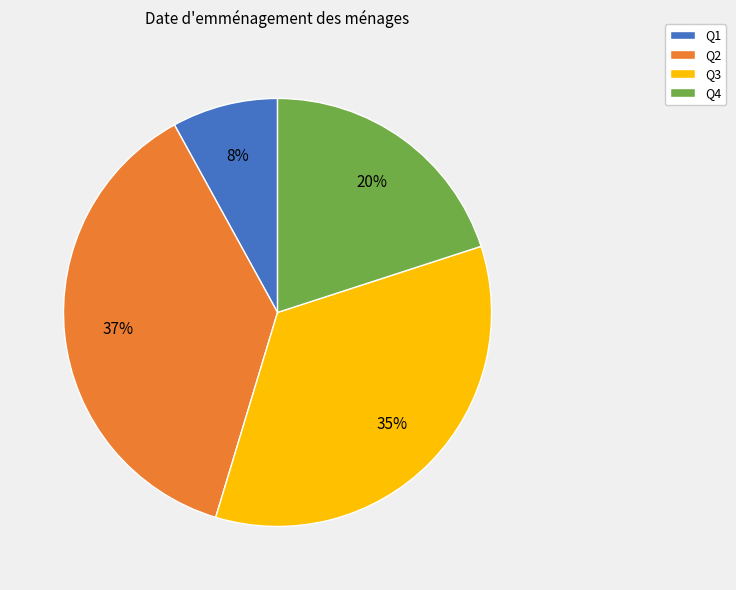

How many segments does this pie chart have?

4